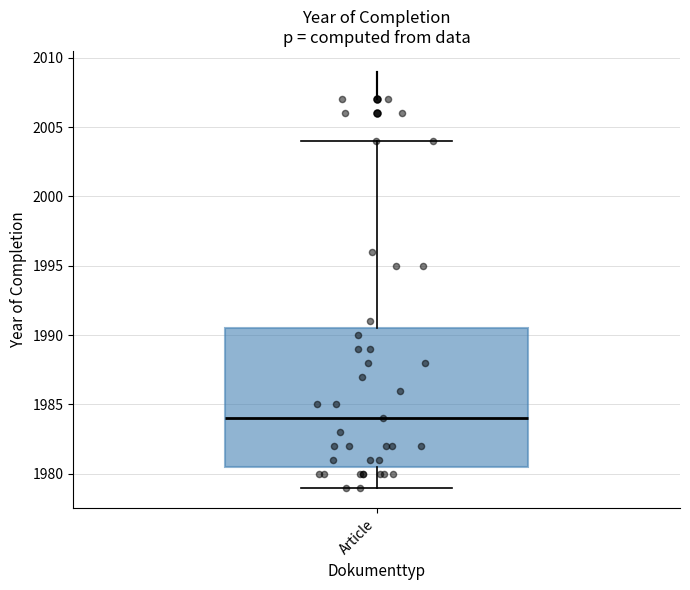

Read this box plot against the y-axis: the position of the median line, the range covered by the box, and the ends of both whiskers. The values are not printed on the chart, so give them approximately, as read against the axis.

median 1984.0, box 1980.5 to 1990.5, whiskers 1979.0 to 2004.0